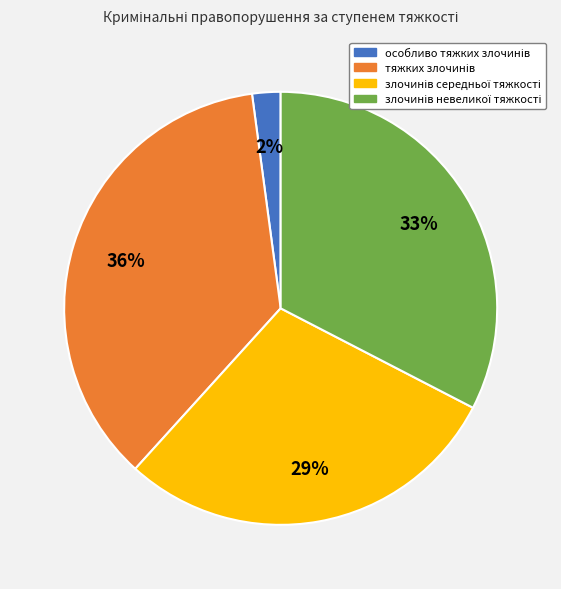

To the nearest percent, what is the difference between the largest and smallest slice percentages?

34%